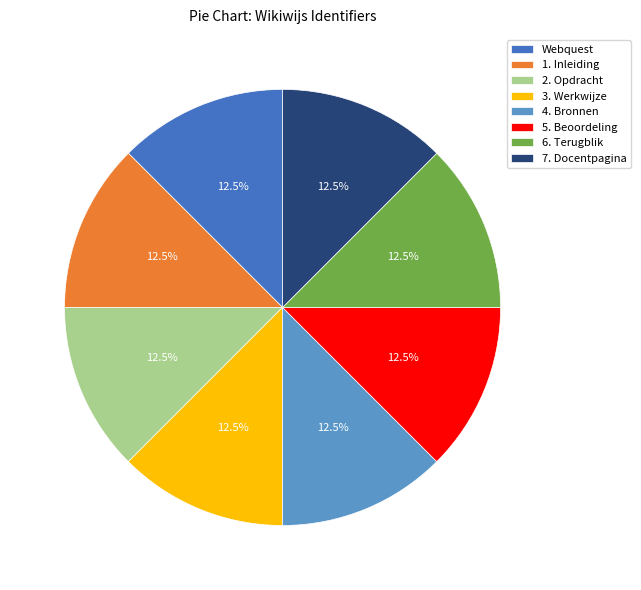

Approximately how many times larger is the value at 4. Bronnen compared to 1. Inleiding?

1.0